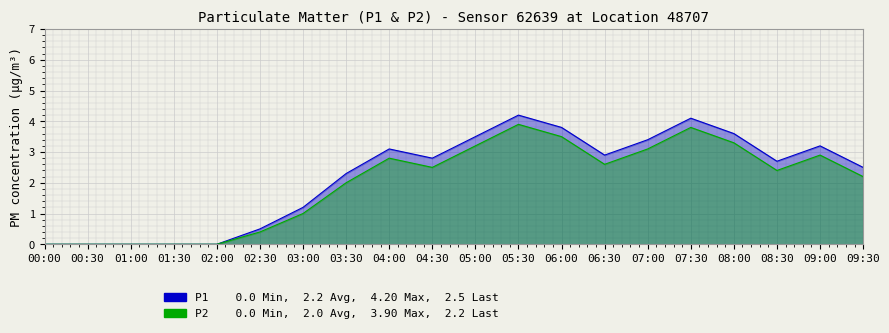

List the labels in order of P1 value, smallest first.

00:00, 00:30, 01:00, 01:30, 02:00, 02:30, 03:00, 03:30, 09:30, 08:30, 04:30, 06:30, 04:00, 09:00, 07:00, 05:00, 08:00, 06:00, 07:30, 05:30